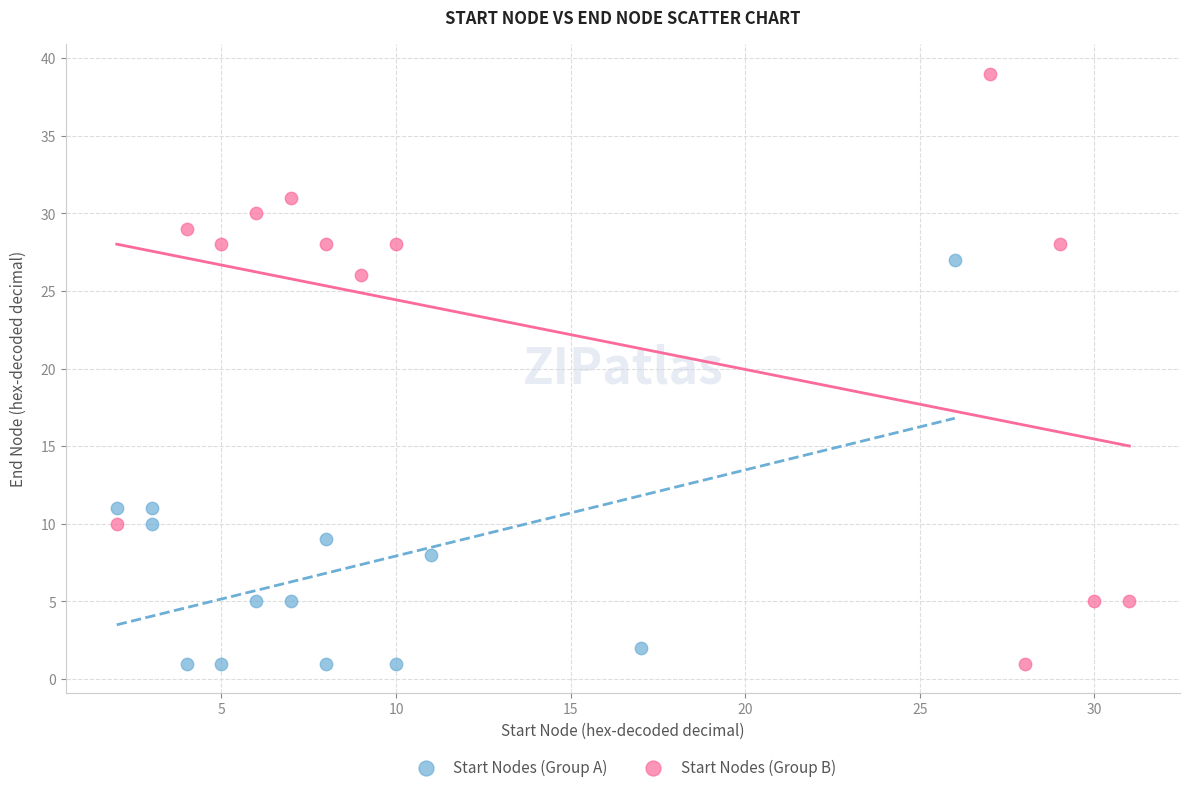

Which series has the widest spread of Y values?

Start Nodes (Group B)